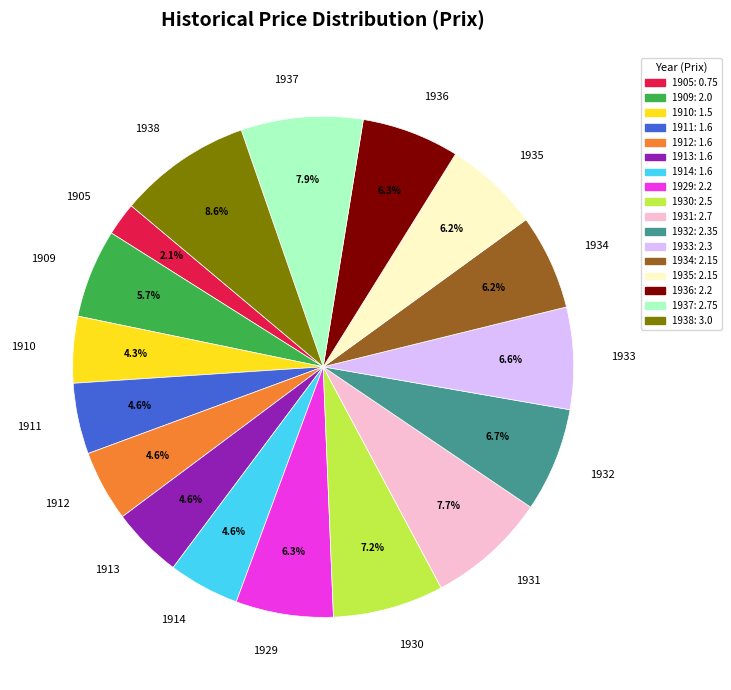

To the nearest percent, what percentage of the pie is 1929?

6%